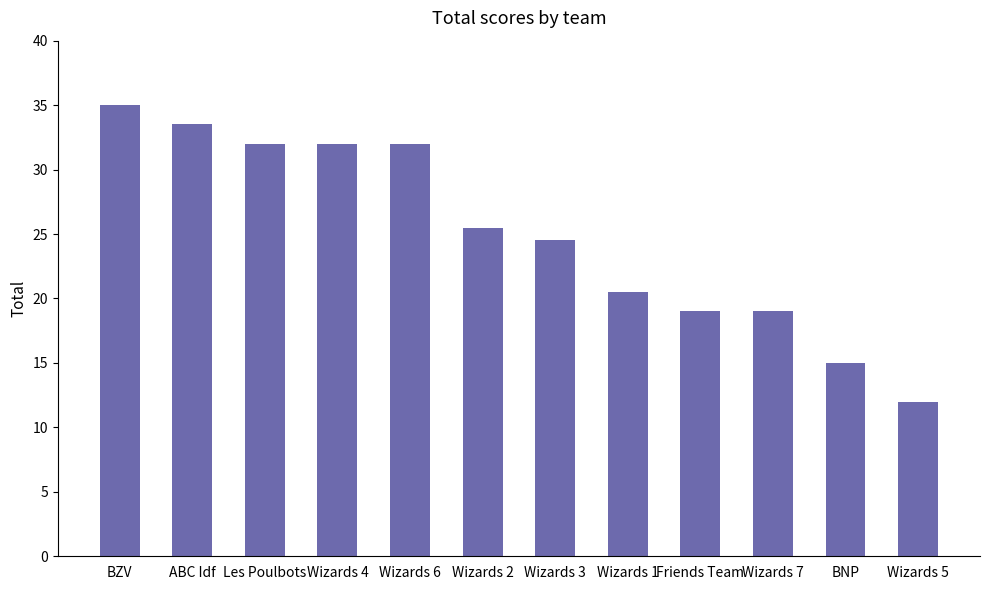

What value does the data have at Friends Team?

19.0